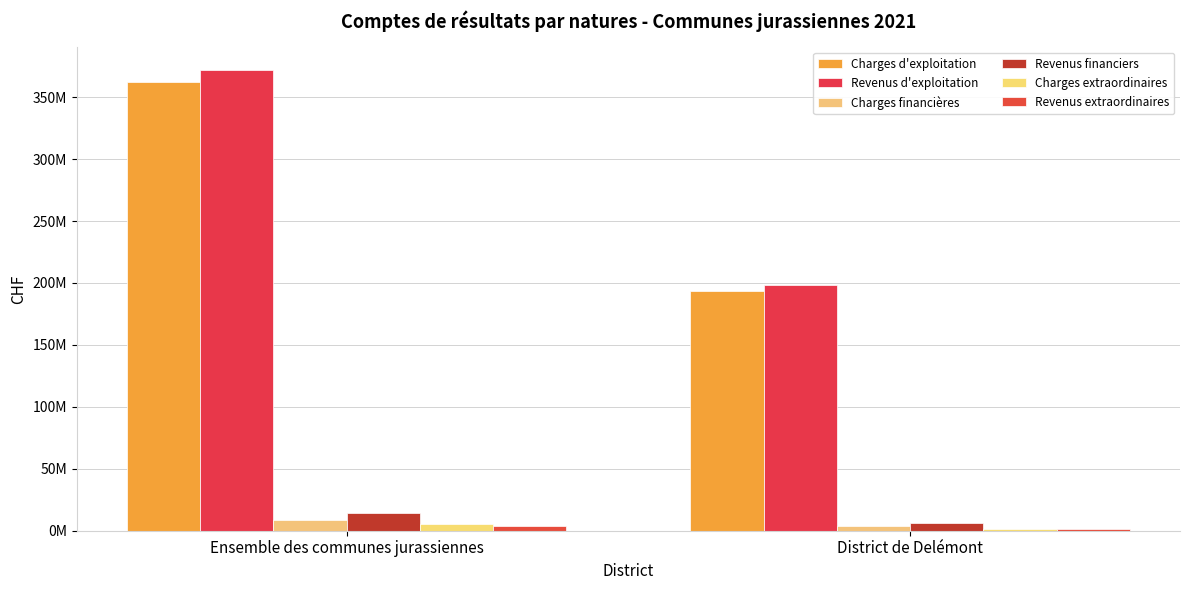

What position from the right is District de Delémont?

1